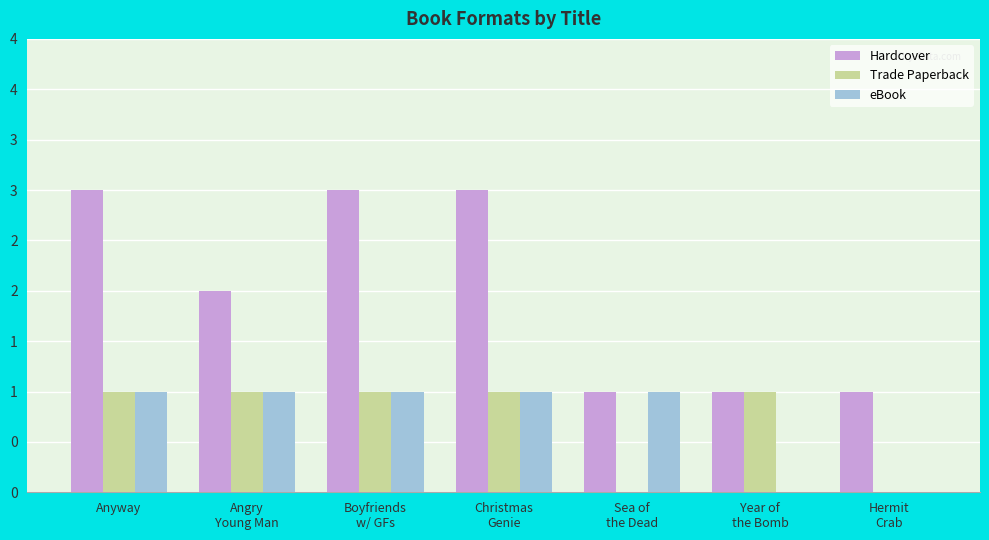

Which category has the highest value across all series?

Anyway